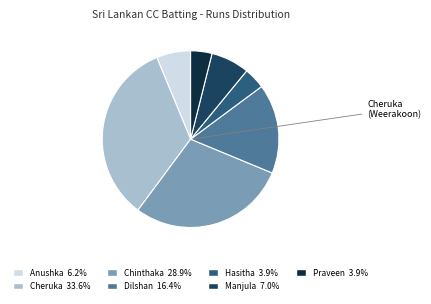

Is there a majority slice in this chart?

No